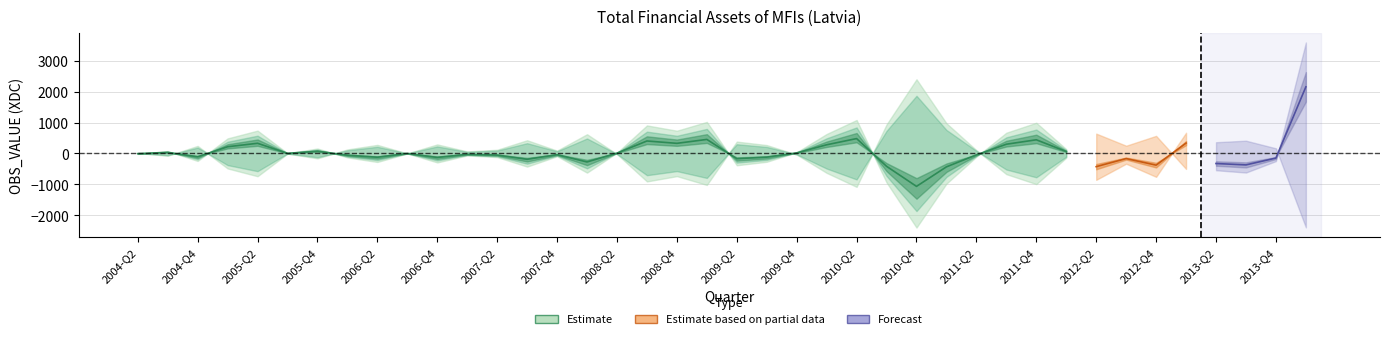

Between 2008-Q1 and 2006-Q3, which is larger?

2006-Q3